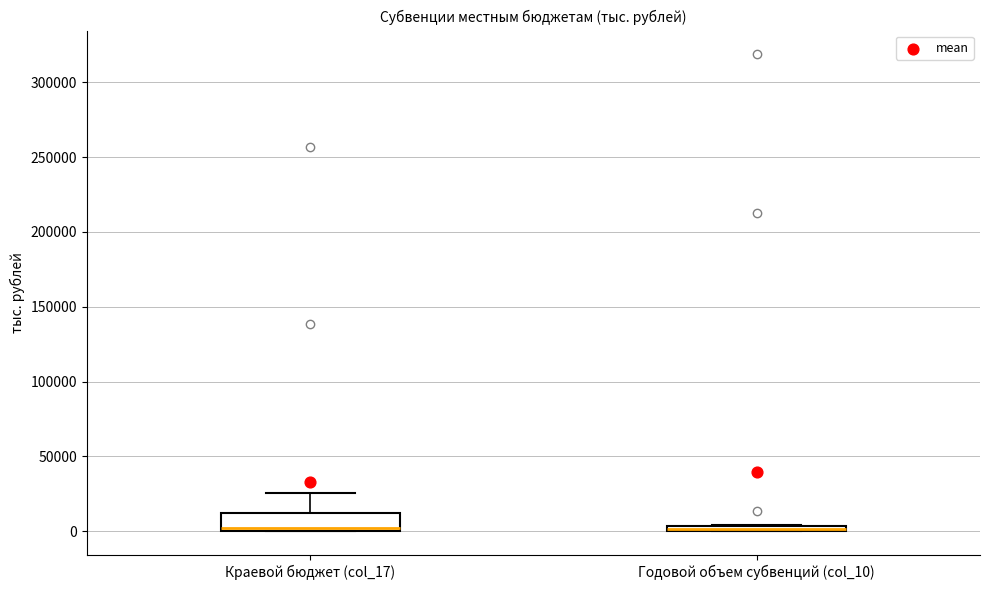

Which box is the tallest, from its lower edge to its upper edge?

Краевой бюджет (col_17)